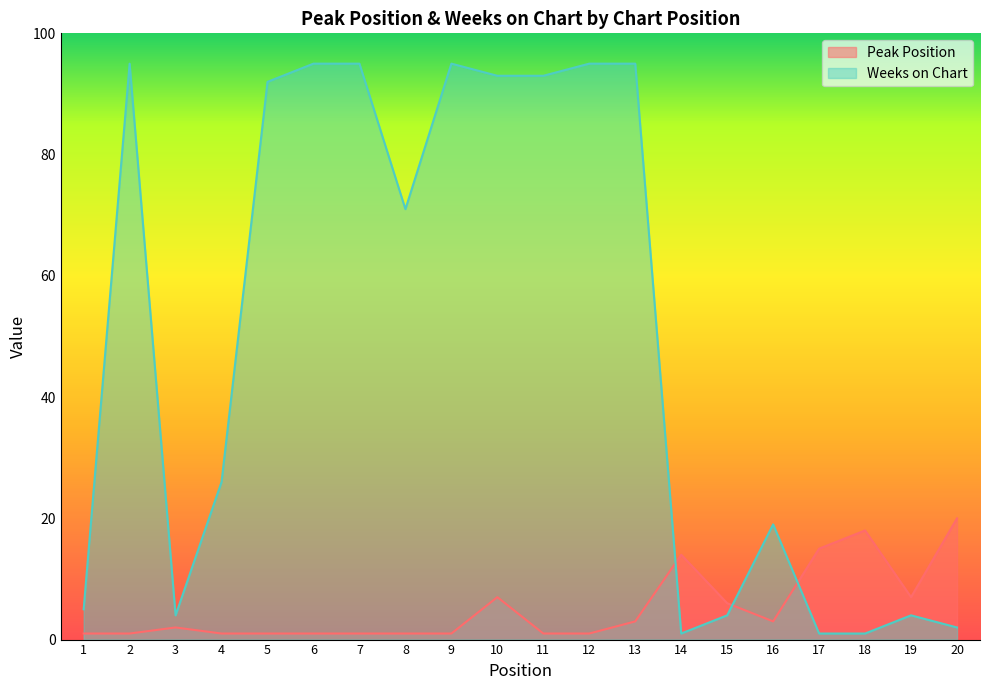

The value of Weeks on Chart at 4 is 17. True or false?

False